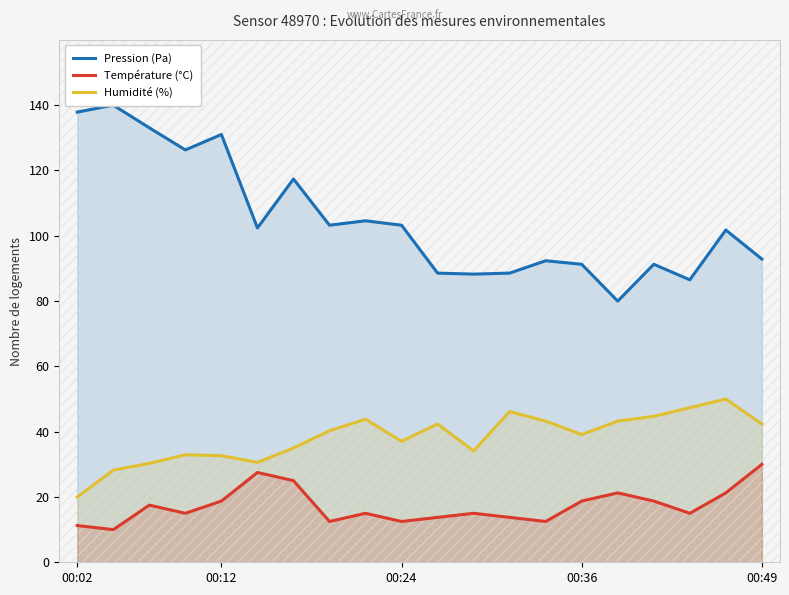

The Température (°C) series shows 44.4 at 00:49. True or false?

False